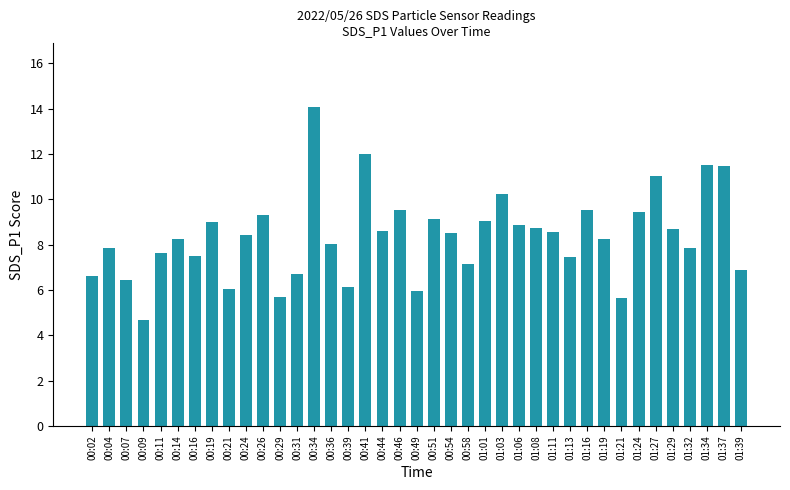

What is the greatest value displayed?

14.1